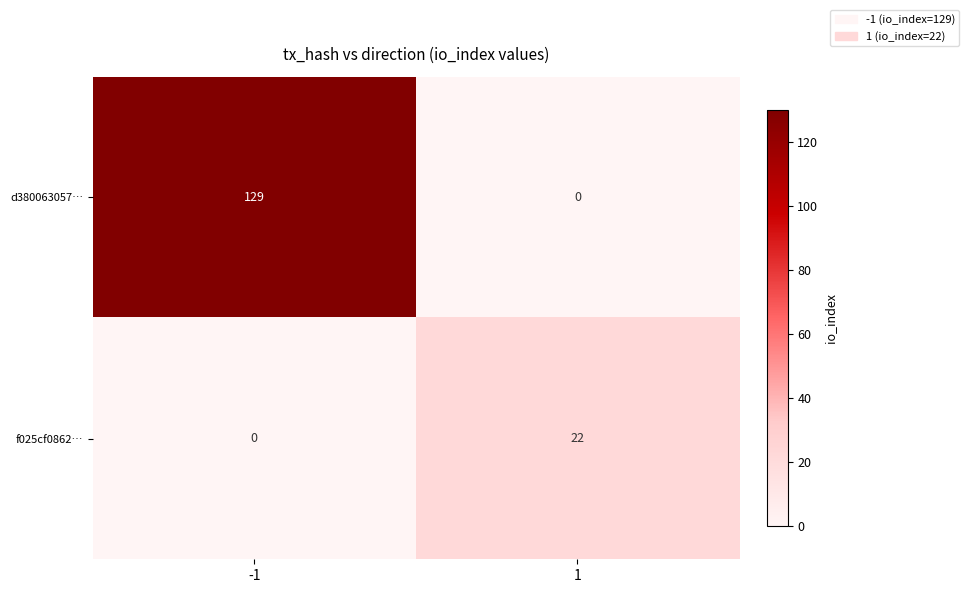

List the series in order of their overall mean, highest first.

d380063057…, f025cf0862…